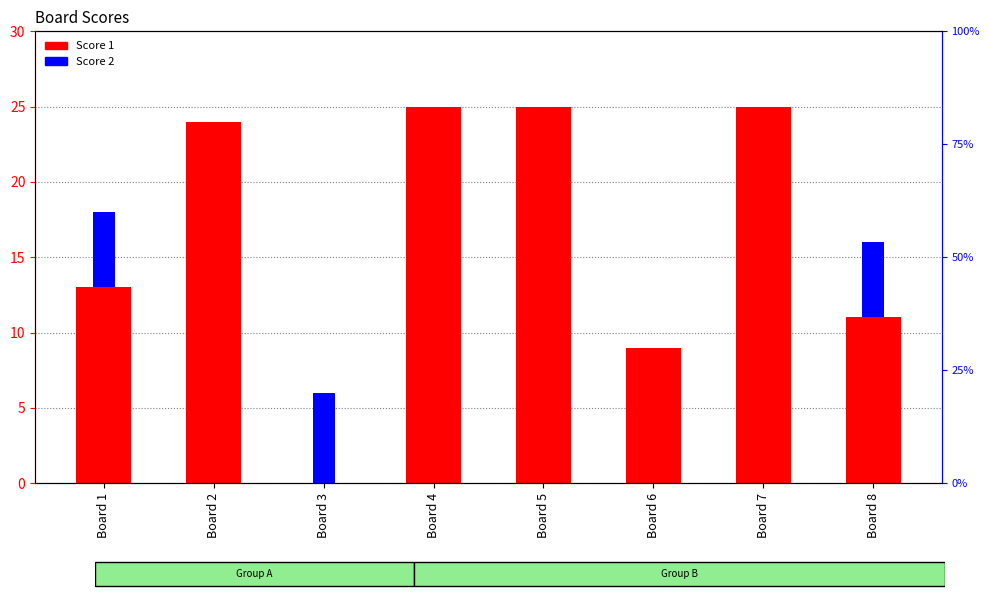

Which series has the largest total across all categories?

Score 1